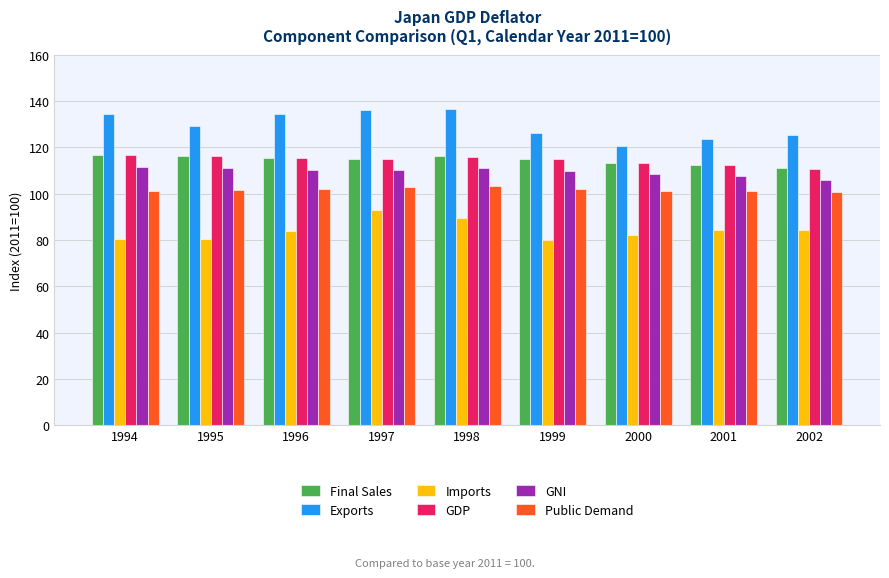

What is the total value across all series at 1994?

660.5